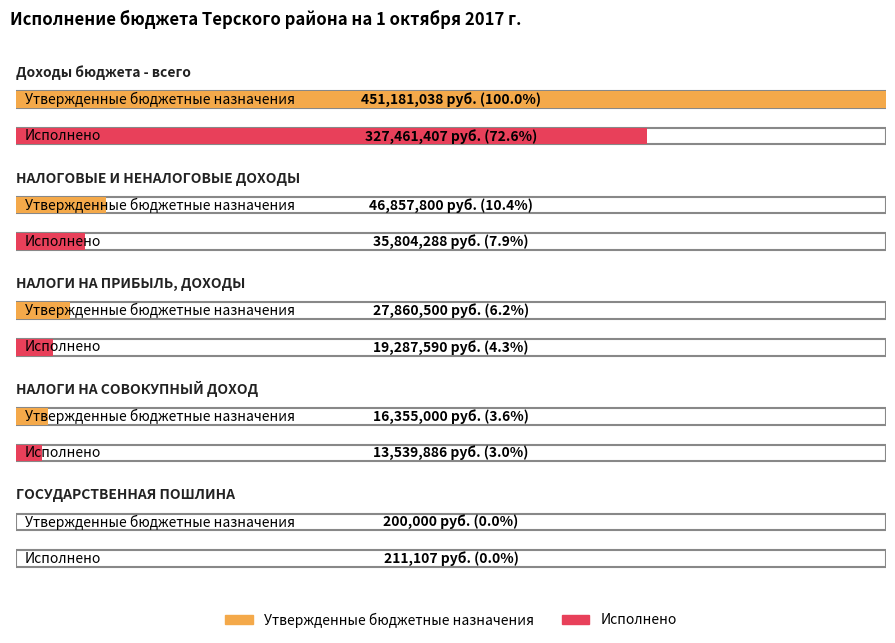

At which label does Исполнено reach its minimum?

ГОСУДАРСТВЕННАЯ ПОШЛИНА